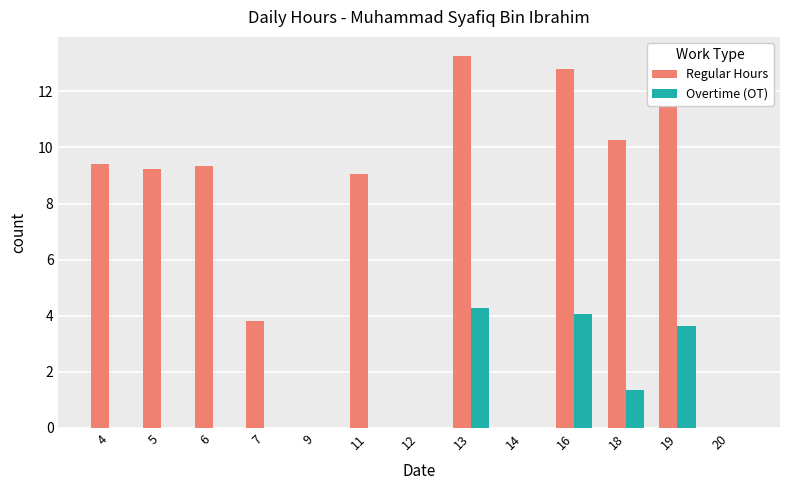

The Overtime (OT) series shows -2.8 at 14. True or false?

False